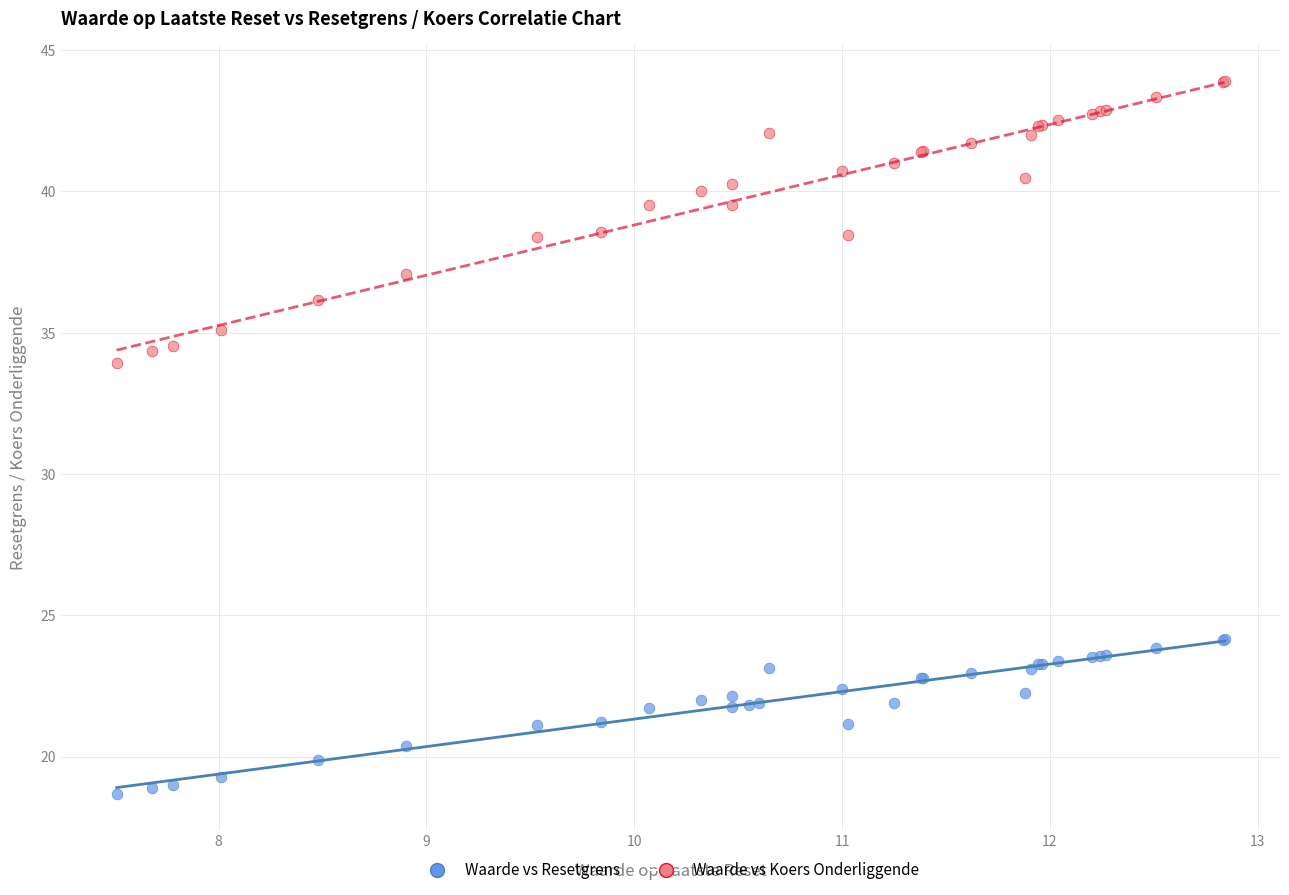

Which series has the largest Y range (max minus min)?

Waarde vs Koers Onderliggende